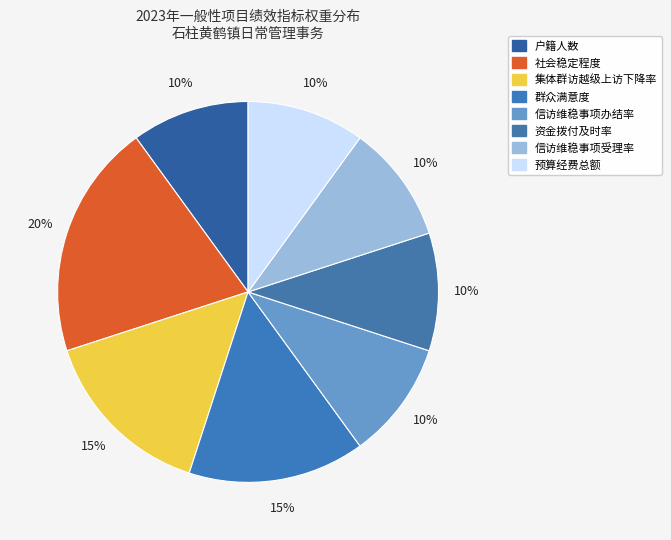

Rank the categories by value from lowest to highest.

户籍人数, 信访维稳事项办结率, 资金拨付及时率, 信访维稳事项受理率, 预算经费总额, 集体群访越级上访下降率, 群众满意度, 社会稳定程度